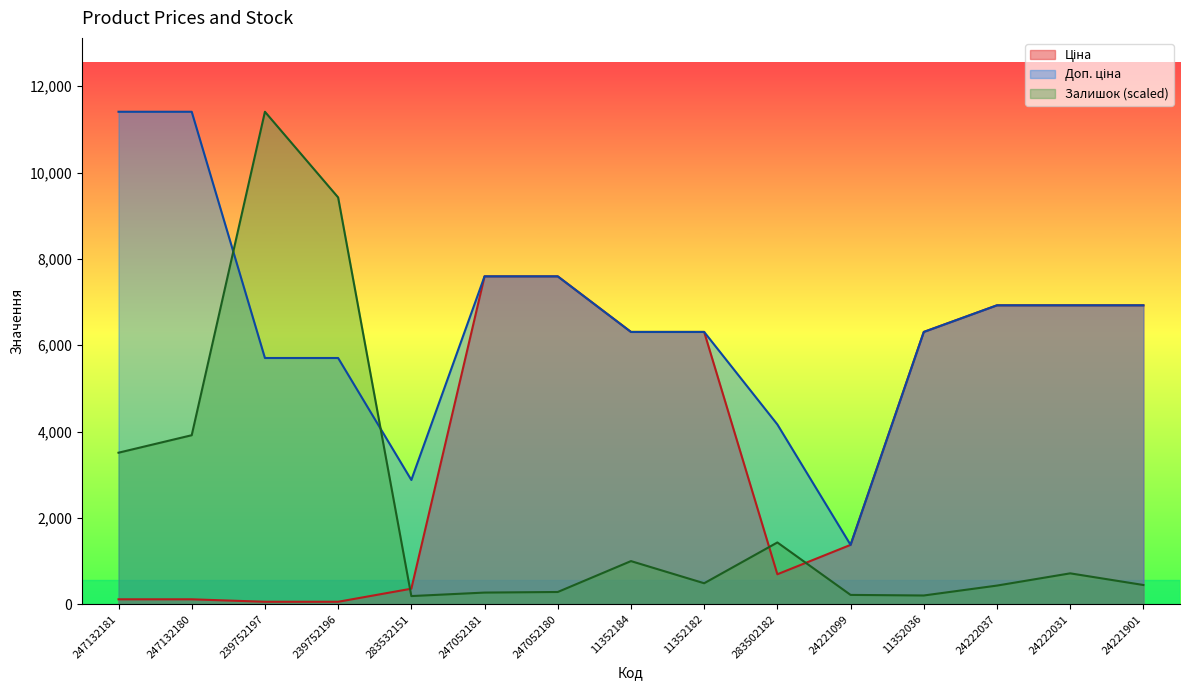

Where do Доп. ціна and Ціна first cross each other?

283502182 and 24221099